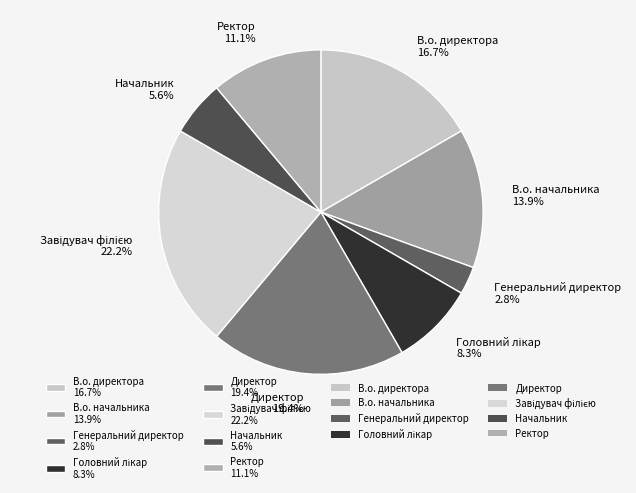

The В.о. начальника slice represents 14% of the pie. True or false?

True